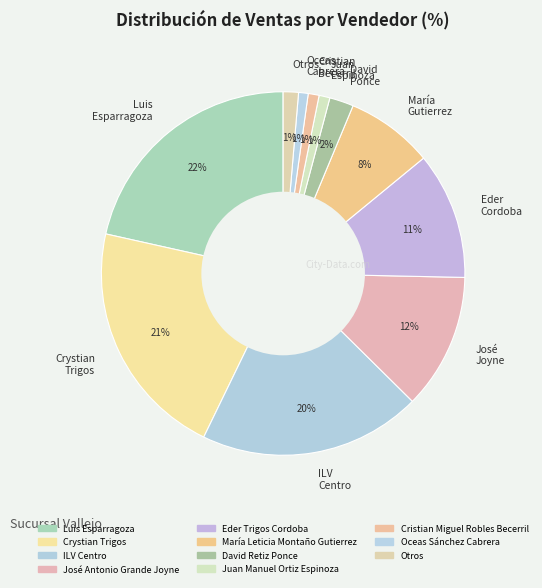

Does ILV Centro account for over 50% of the chart?

No